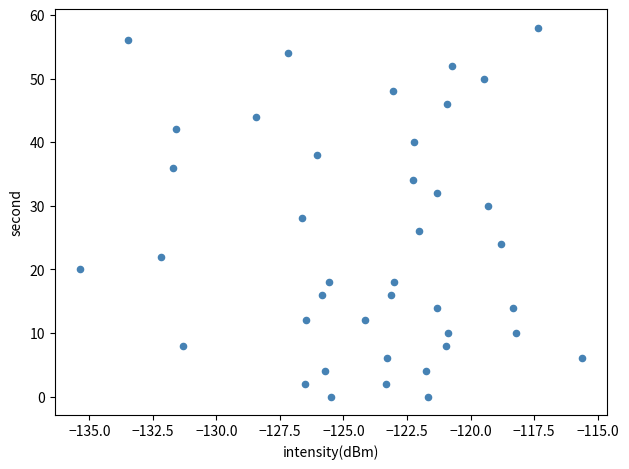

What is the range of Y values (max minus min)?

58